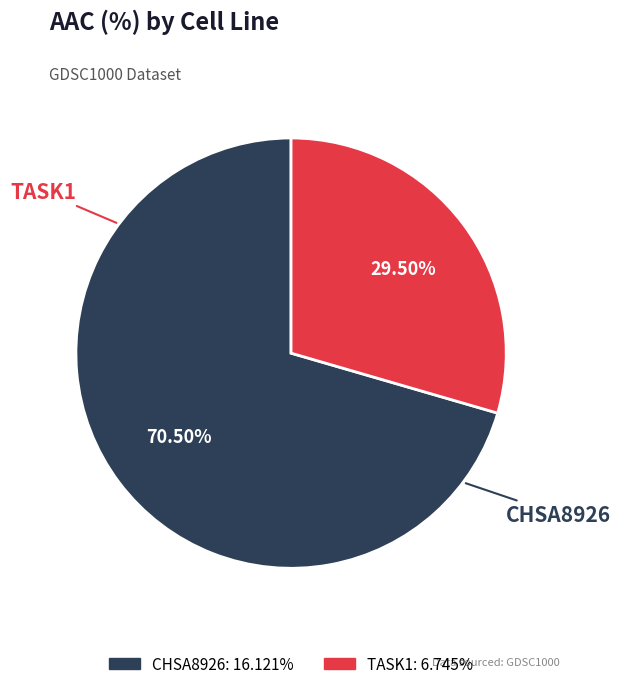

To the nearest percent, what is the difference between the TASK1 and CHSA8926 slice percentages?

41%